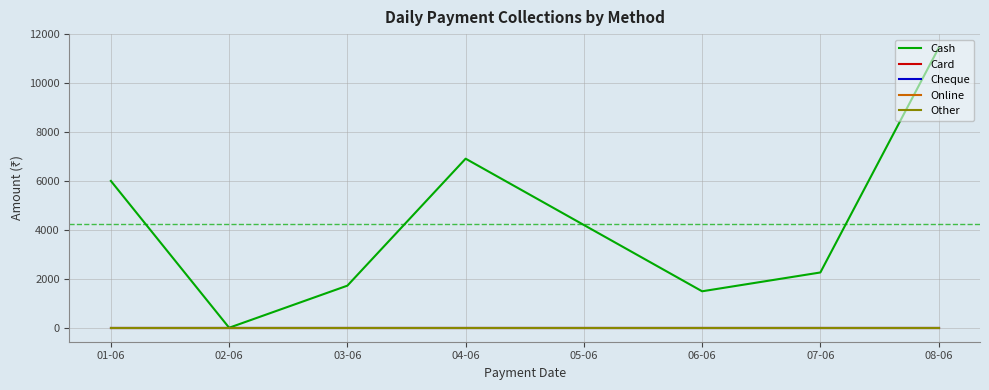

True or false: Card and Cash intersect in this chart.

False